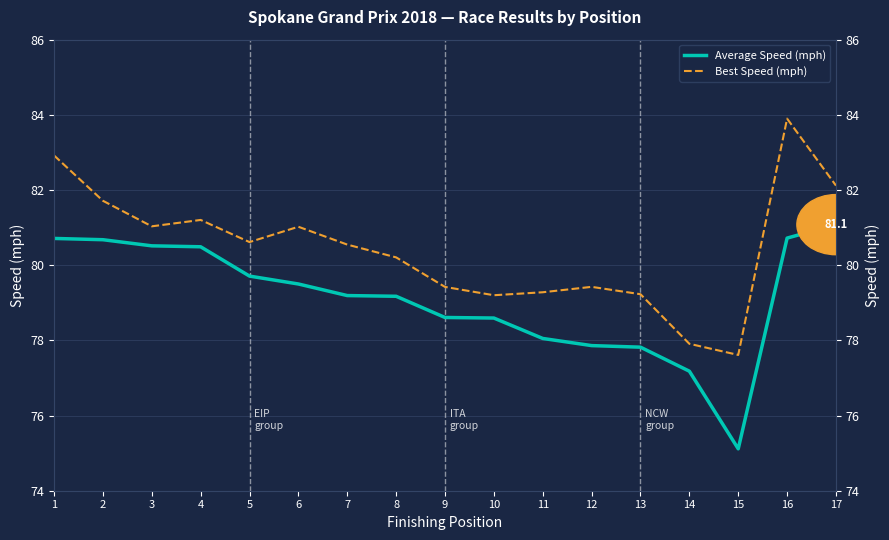

How many data points in Best Speed (mph) are above 80?

10